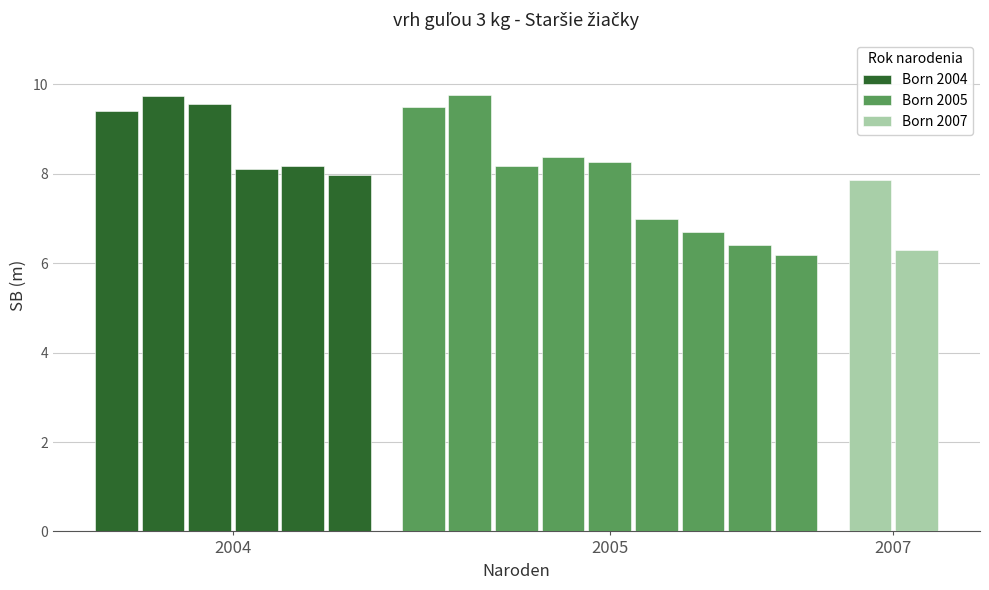

What is the maximum value for Born 2004?

9.8